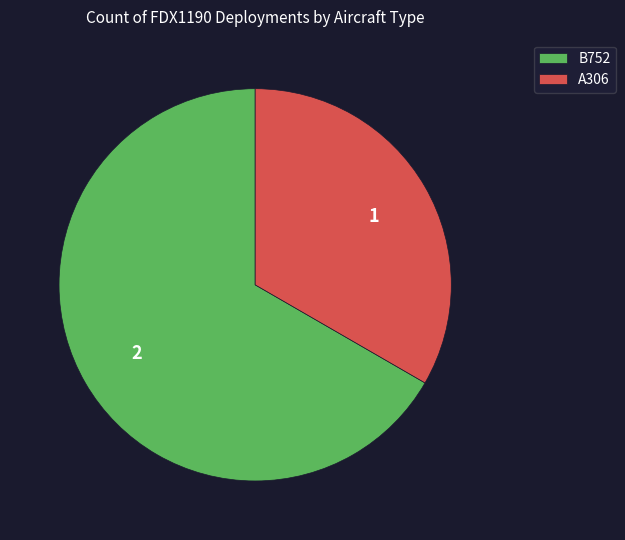

Which category accounts for the majority?

B752